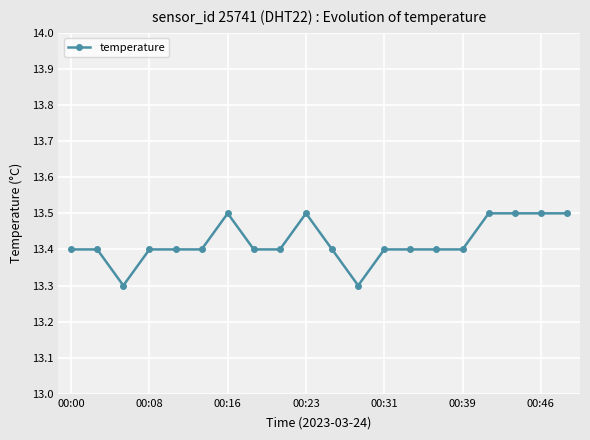

What is the sum of all values?

268.4